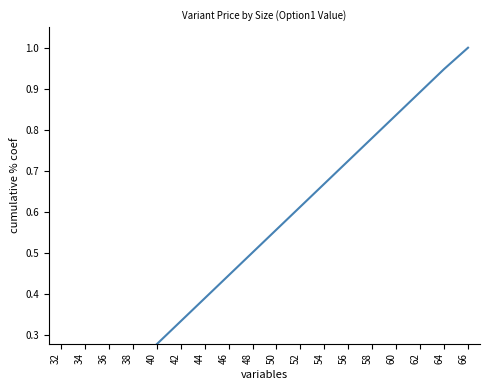

What is the greatest value displayed?

1.0